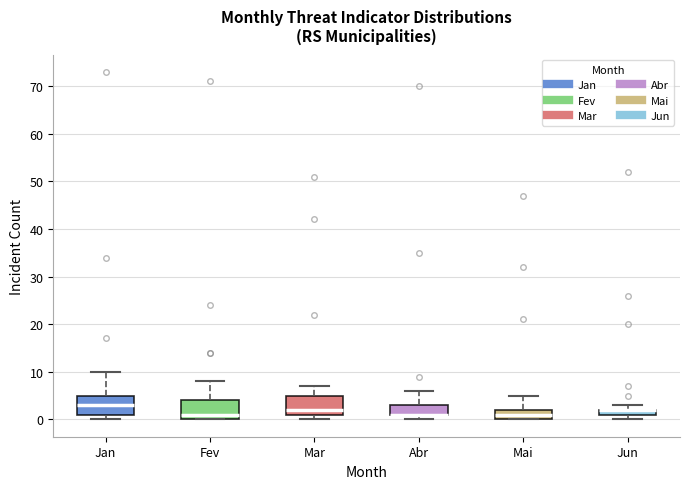

Where is the upper edge of the box for Fev on the y-axis? The values are not printed on the chart, so give them approximately, as read against the axis.

4